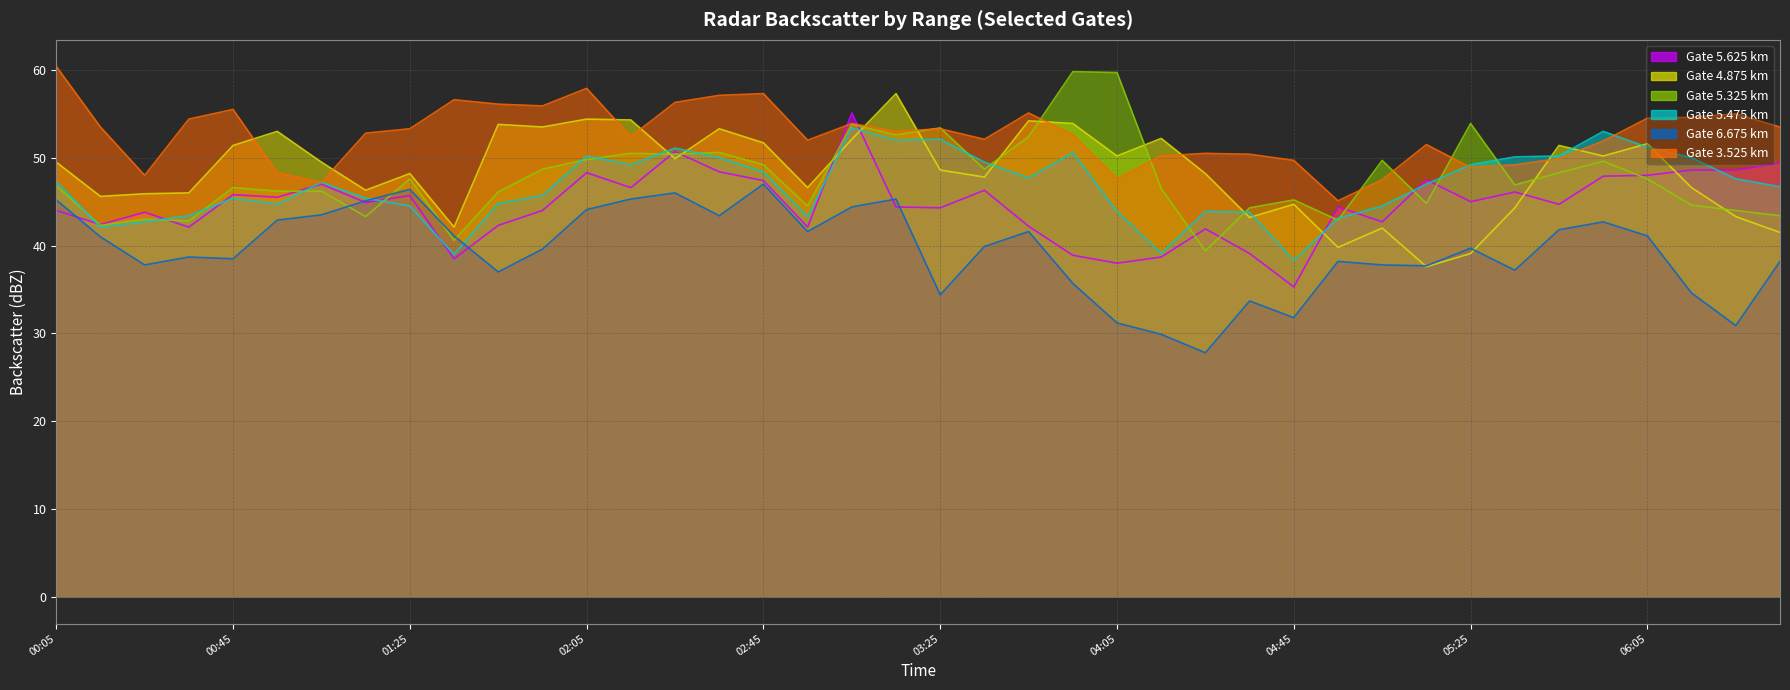

True or false: 3.525 has a value of 53.3 at 03:25.

True